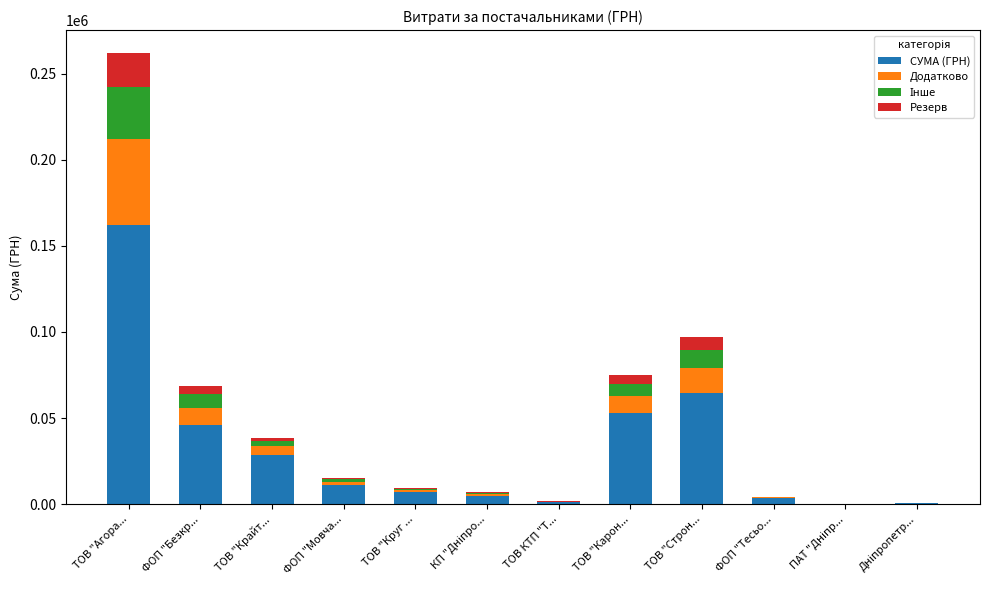

The value of СУМА (ГРН) at ФОП "Безкр... is 81448.7. True or false?

False